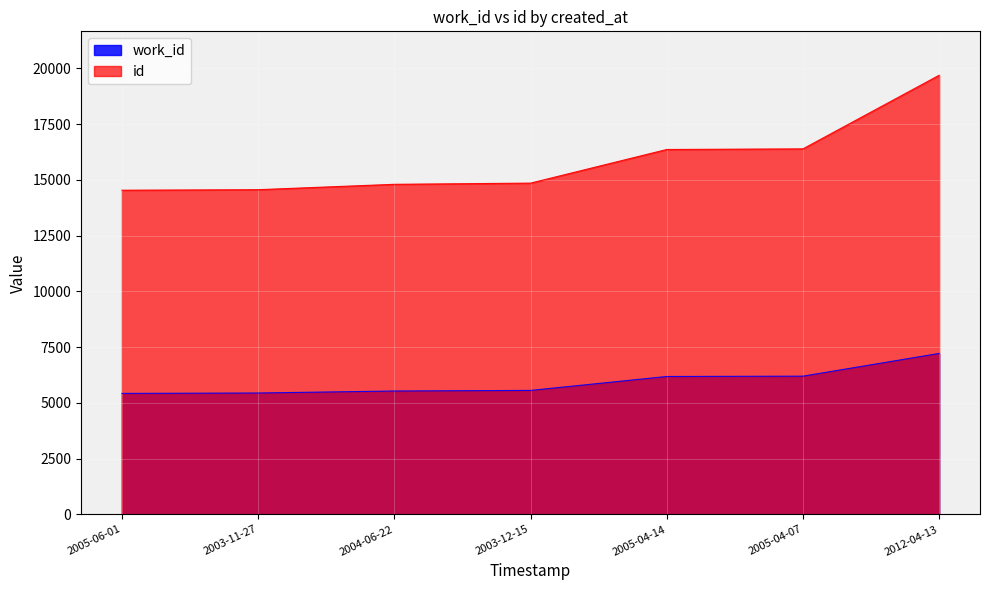

What is the value of the work_id point at the 5th from the left?

6183